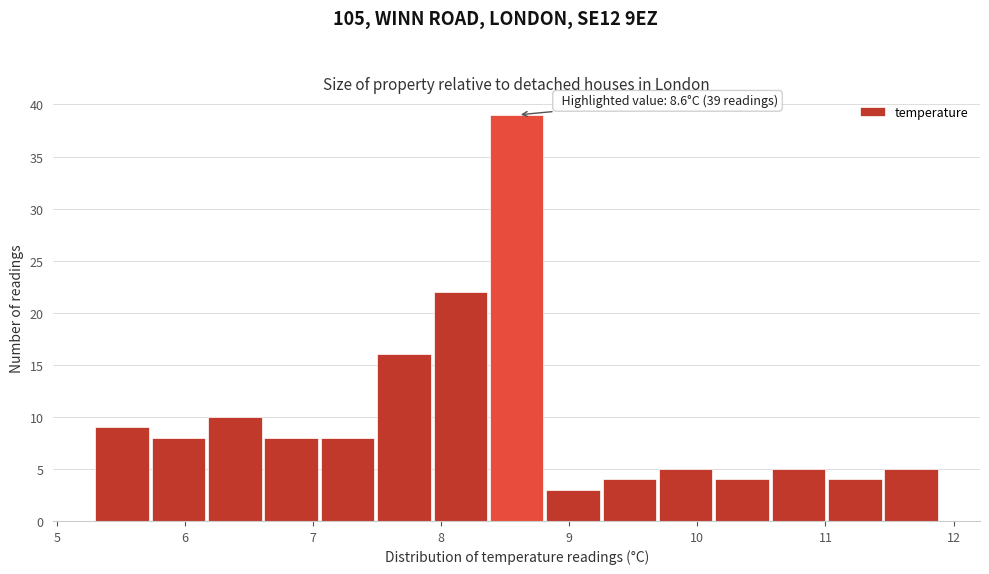

Over which range of the x-axis is the bar tallest?

8.38 to 8.82